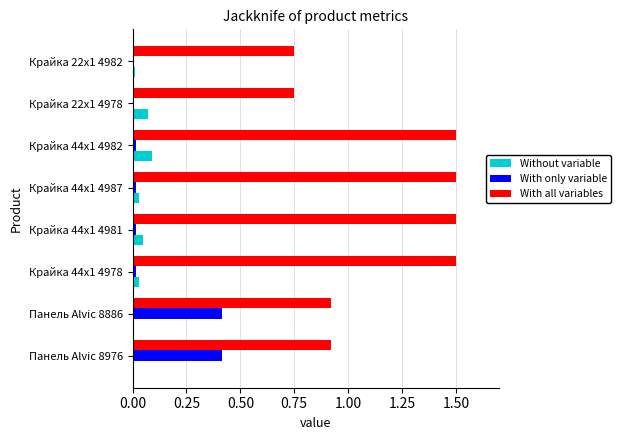

How many values in the With all variables series exceed 1?

4